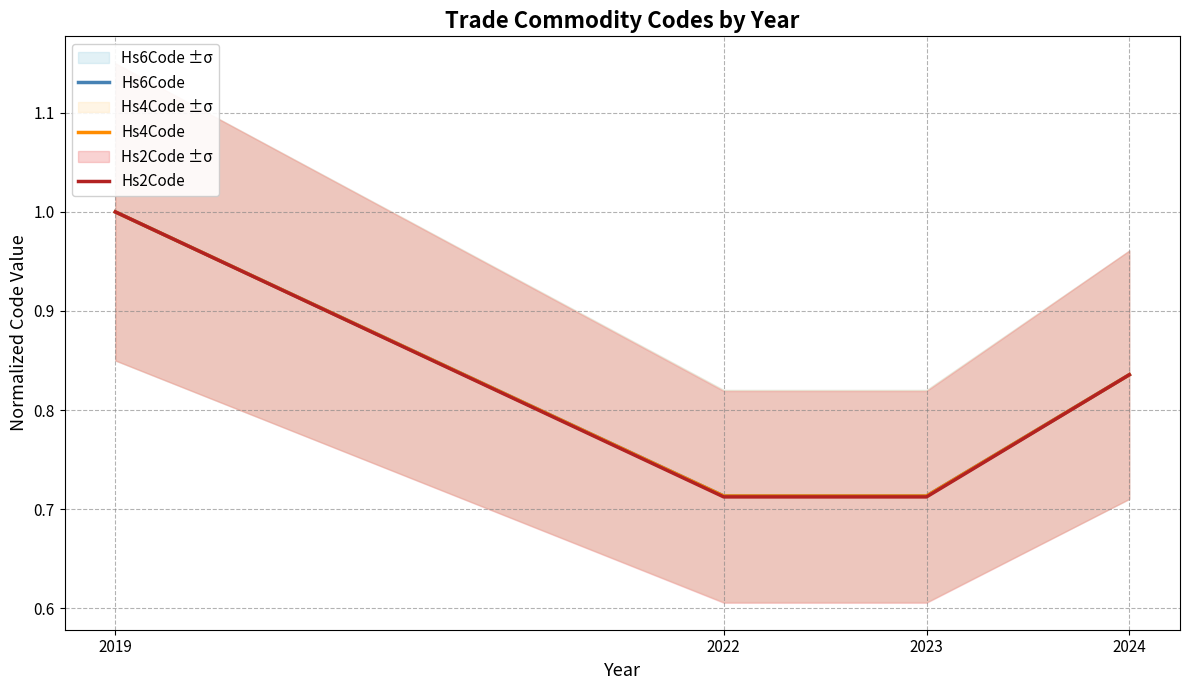

Where is Hs6Code nearest to the value 0?

2022